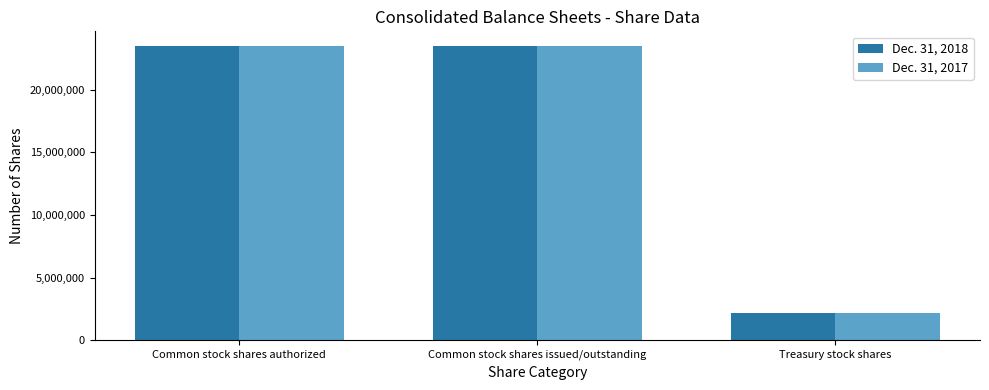

What is the total value across all series at Treasury stock shares?

4267650